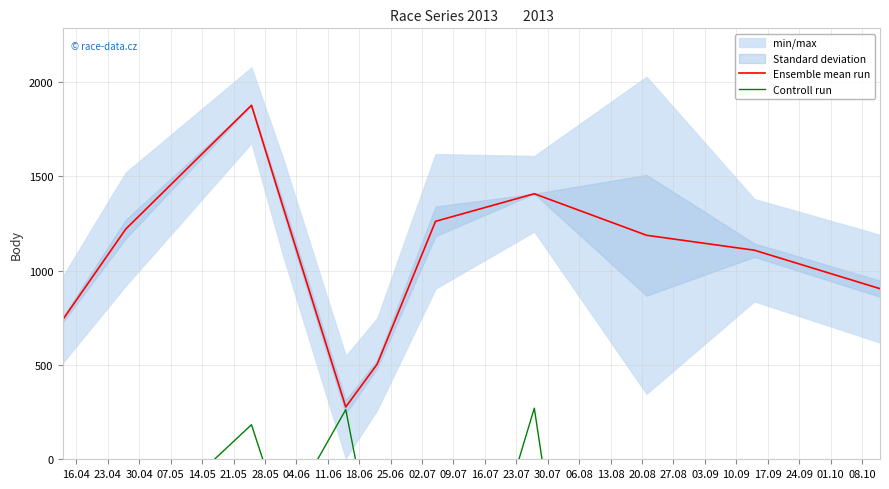

Which series has the largest range (max minus min)?

Controll run